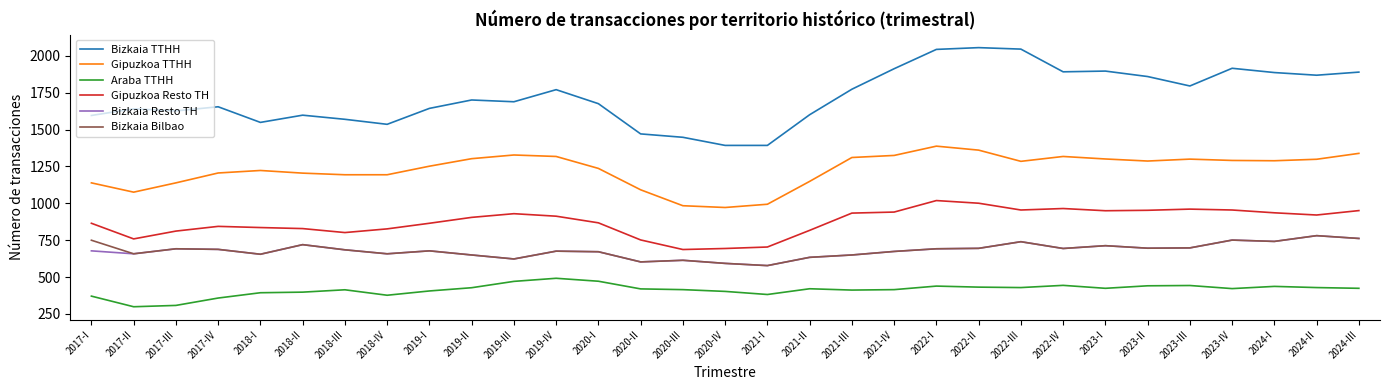

The Bizkaia Resto TH series shows 742 at 2024-I. True or false?

True